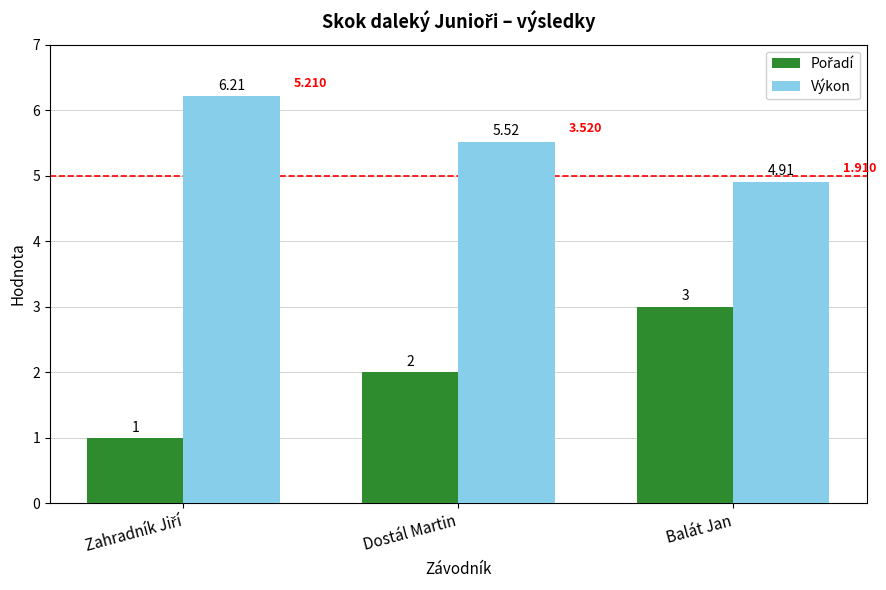

At which category is the sum across all series the highest?

Balát Jan